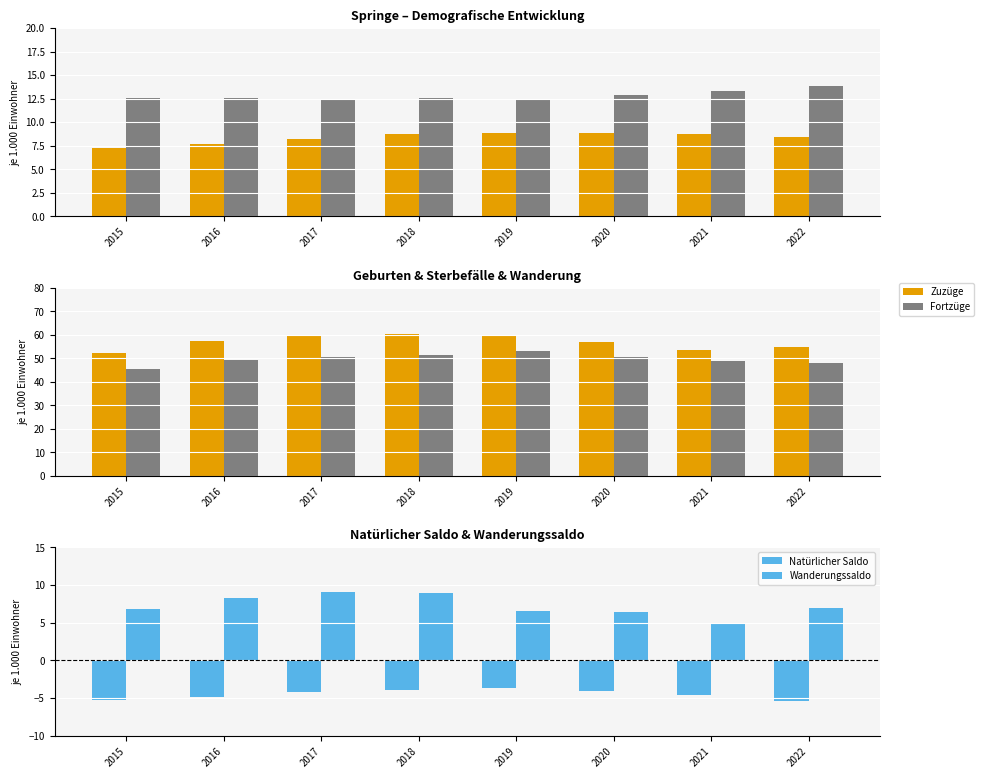

Which label corresponds to the largest value in the chart?

2018